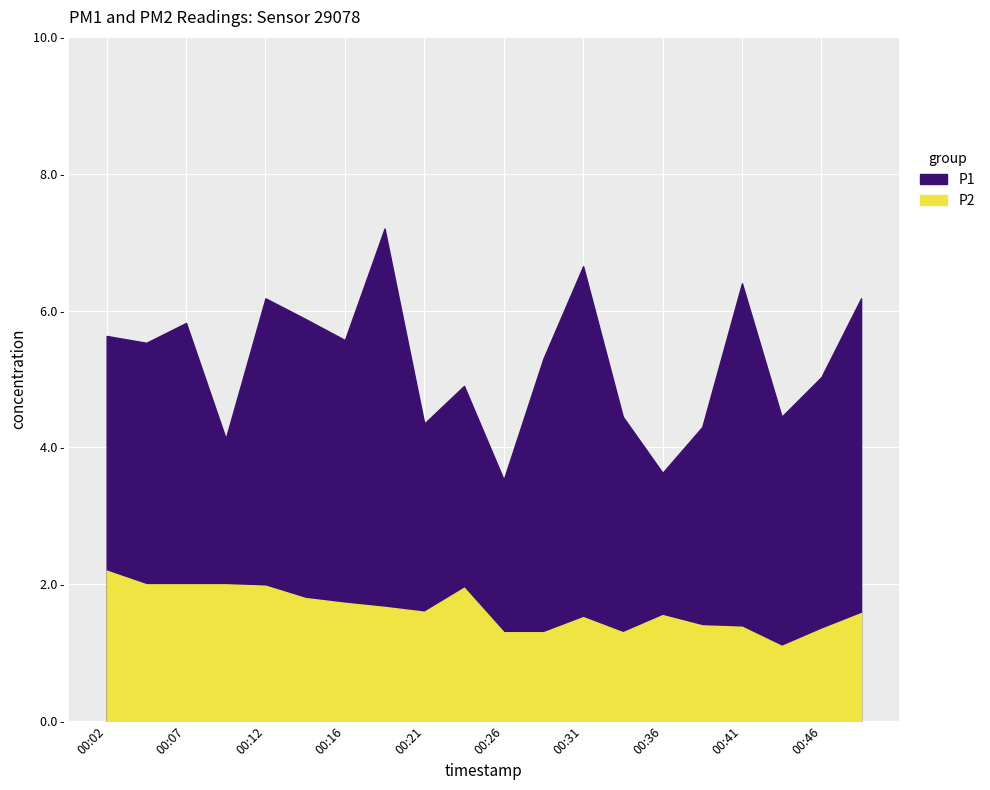

Which series has the widest spread of values?

P1